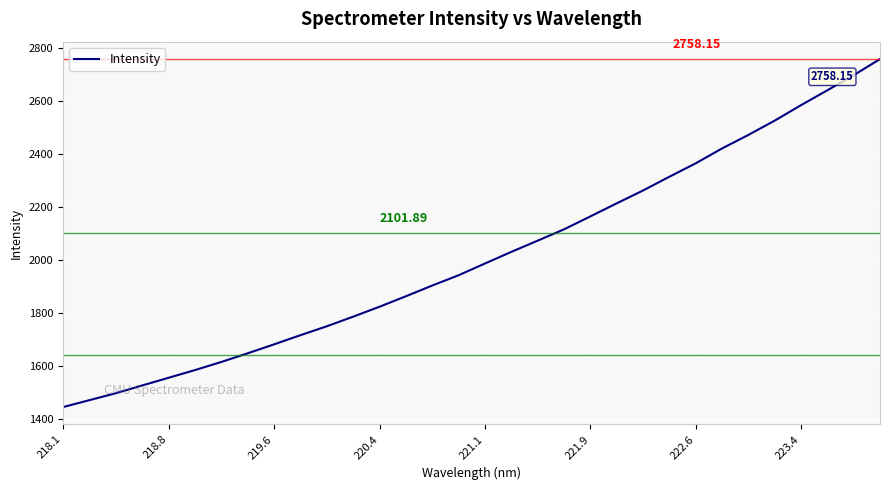

What is the difference between the maximum and minimum values?

1312.5